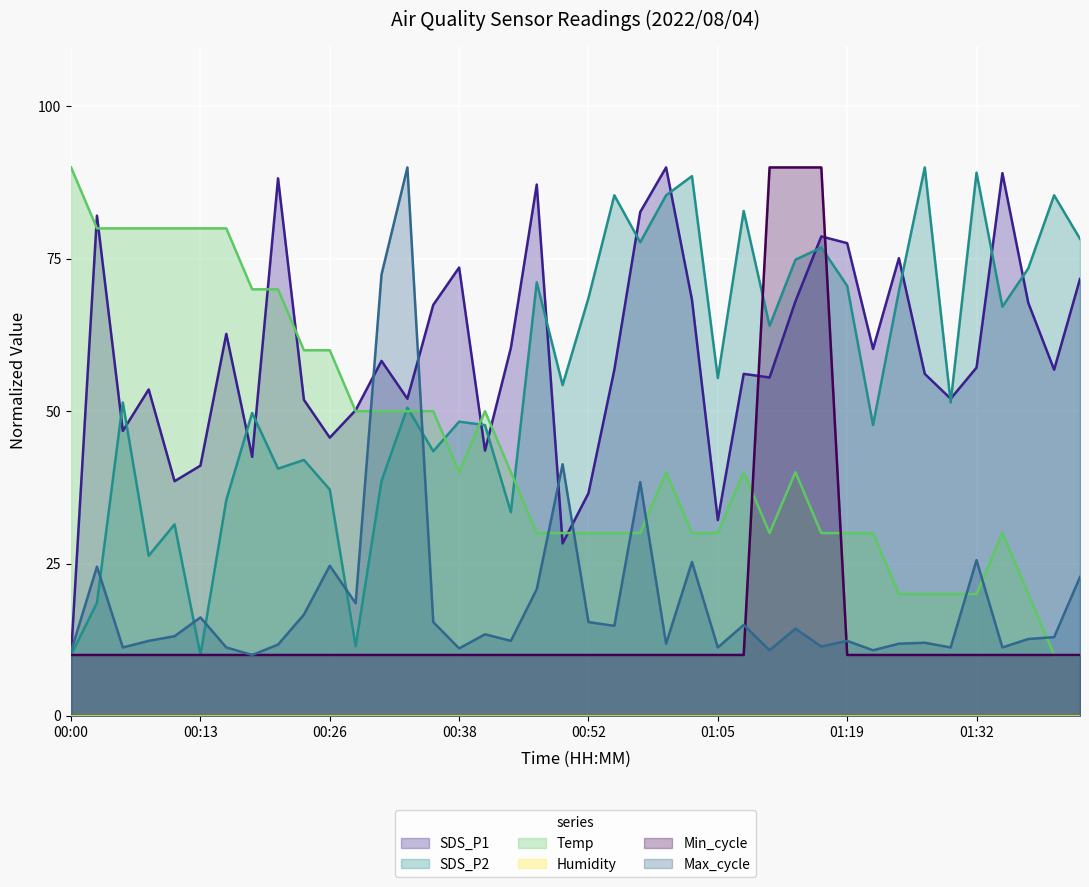

How many times do SDS_P1 and SDS_P2 cross each other?

15